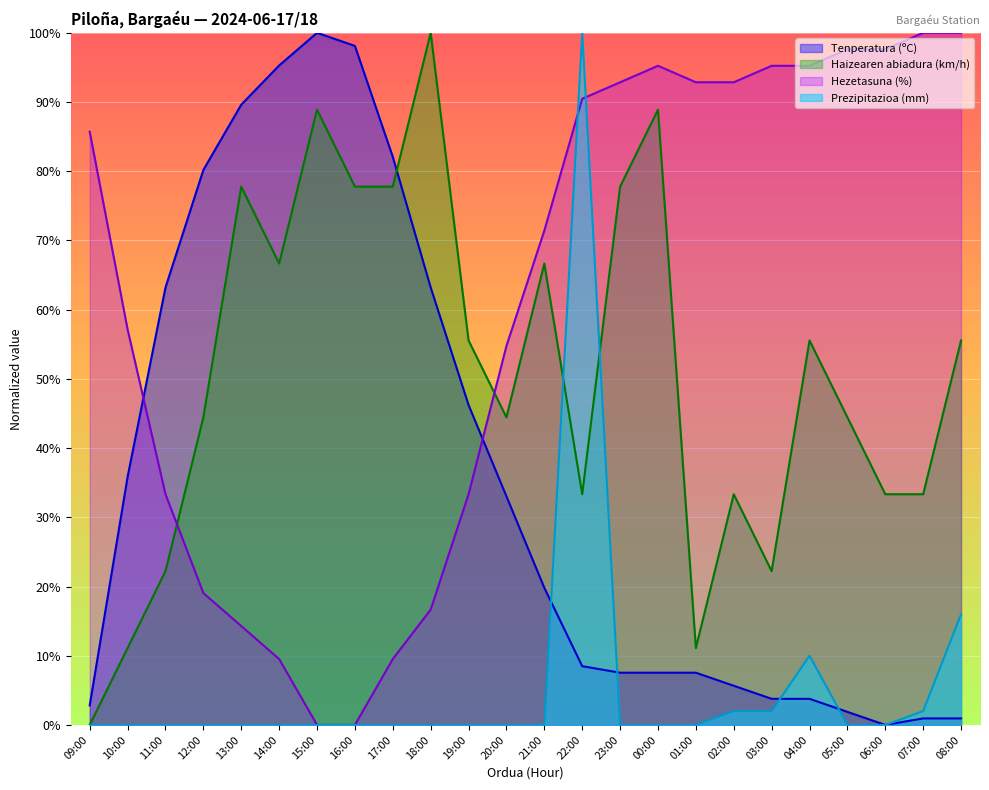

How many intersections are there between Prezipitazioa (mm) and Haizearen abiadura (km/h)?

2